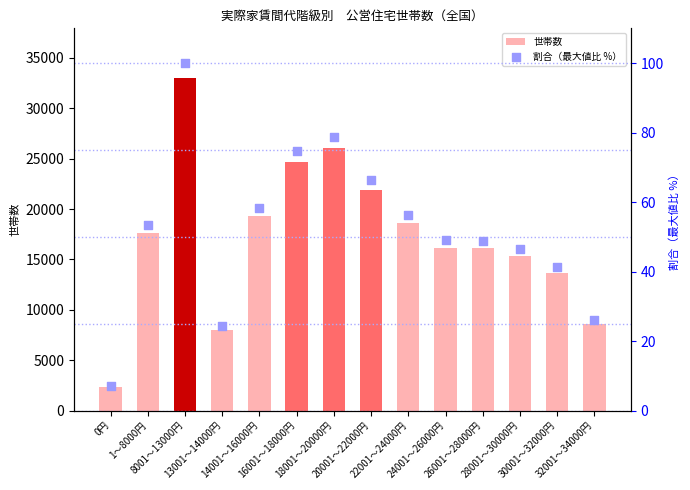

Which series contains the lowest Y value?

割合（最大値比 %）